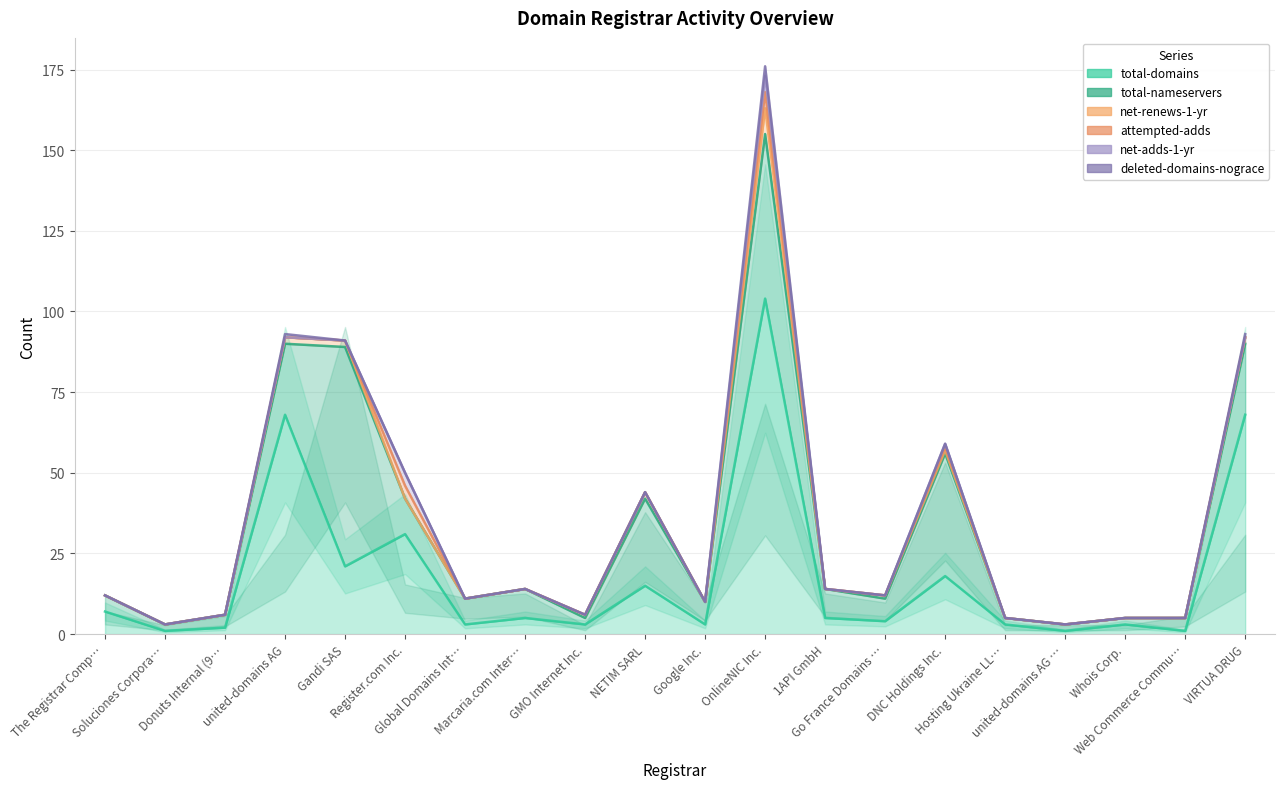

Where do total-nameservers and total-domains first cross each other?

The Registrar Company B.V. and Soluciones Corporativas IP